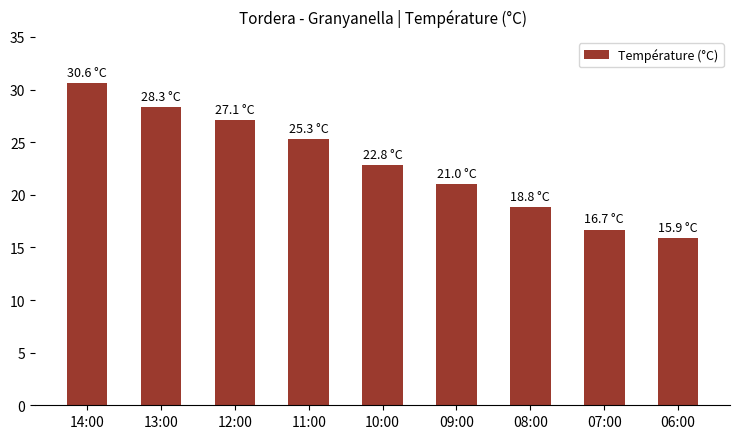

How many series are shown in this chart?

1